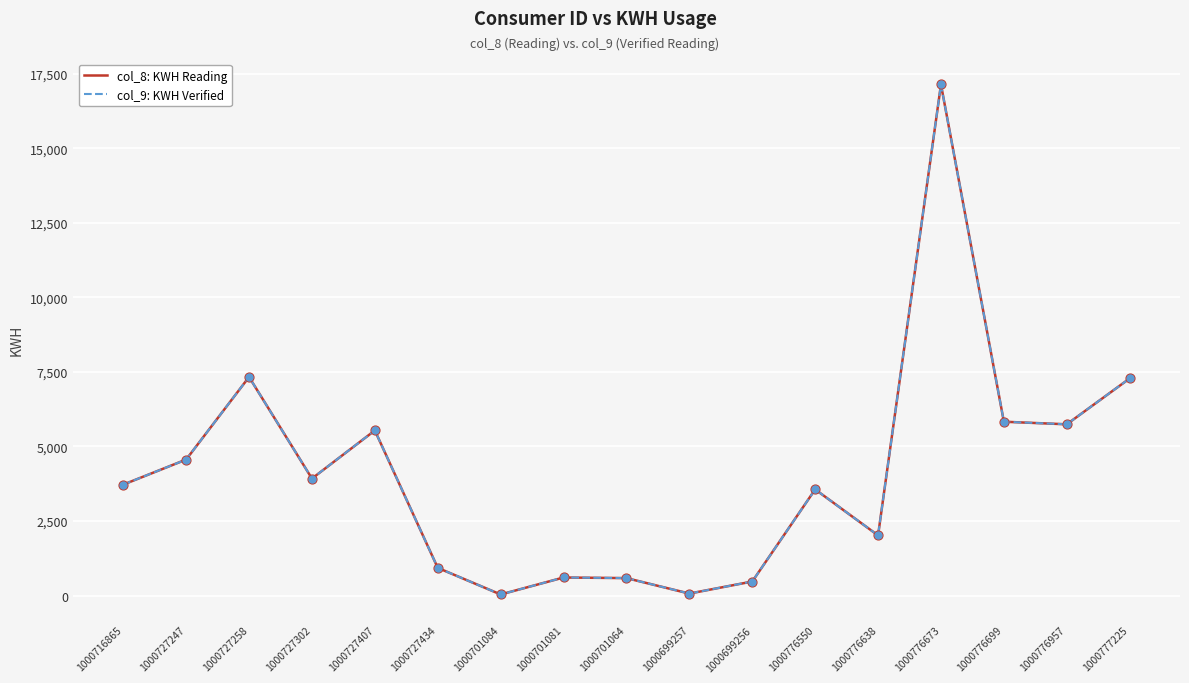

Is the value of col_8: KWH Reading at 1000776957 greater than the value of col_9: KWH Verified at 1000727434?

Yes